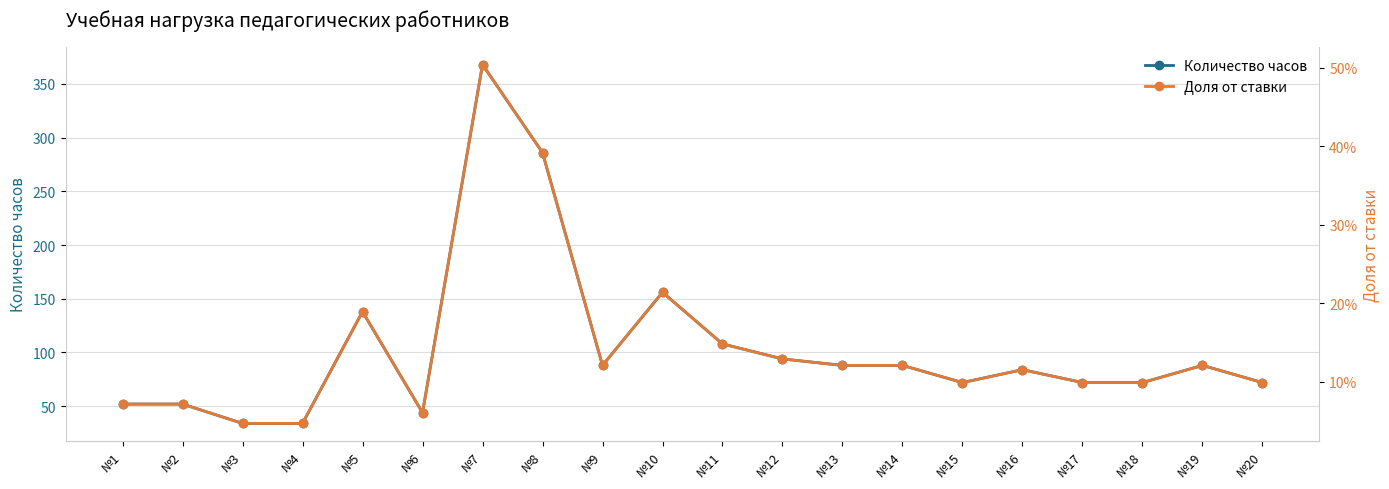

Where is the first local maximum for Количество часов?

№5